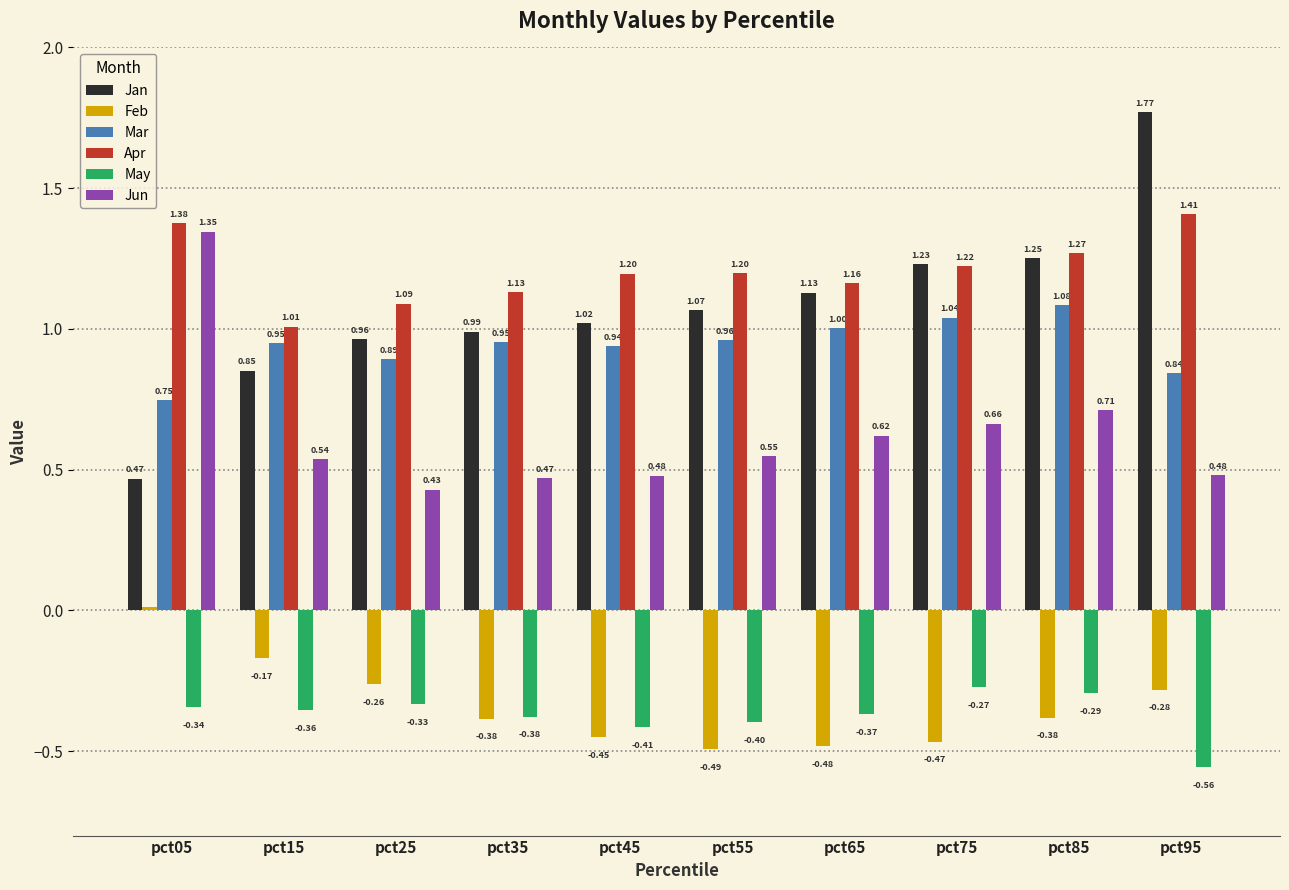

Which series changed the most between pct35 and pct85?

Jan